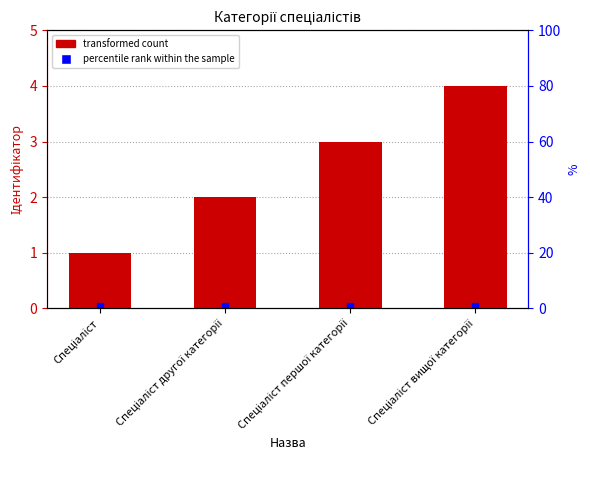

Which label corresponds to the largest value in the chart?

Спеціаліст вищої категорії